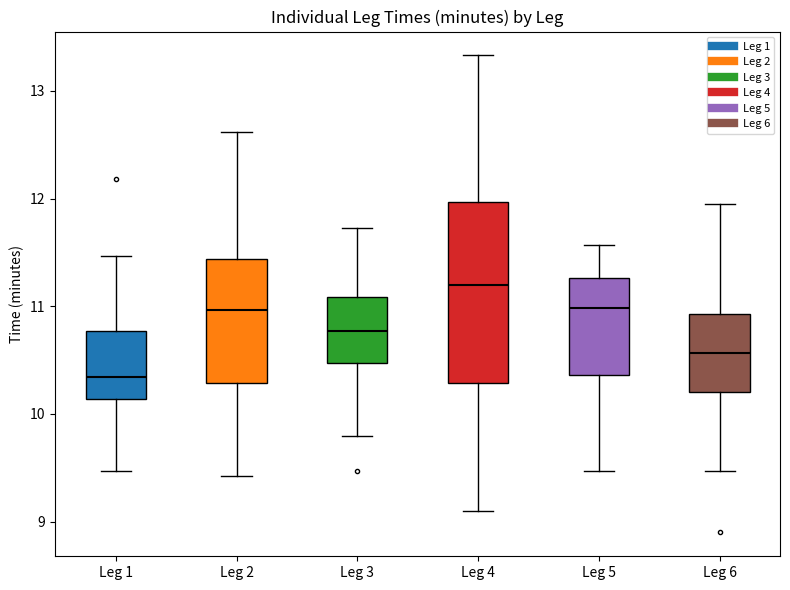

Which box's median line is the lowest?

Leg 1